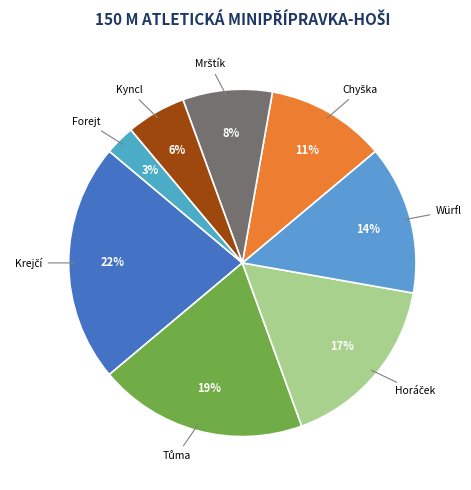

How many segments does this pie chart have?

8